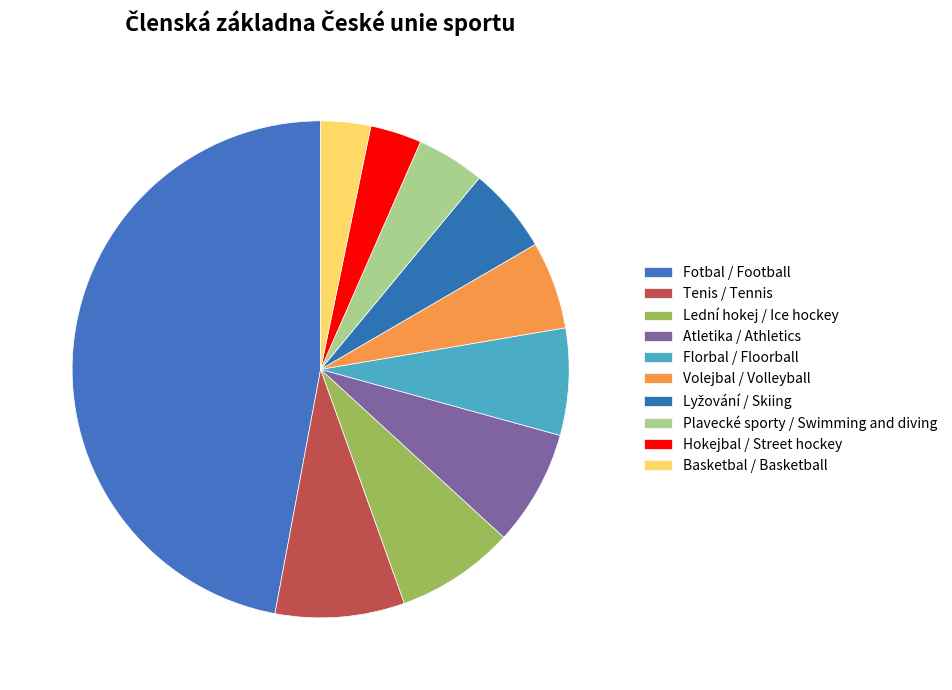

Which slice is the smallest?

Basketbal / Basketball